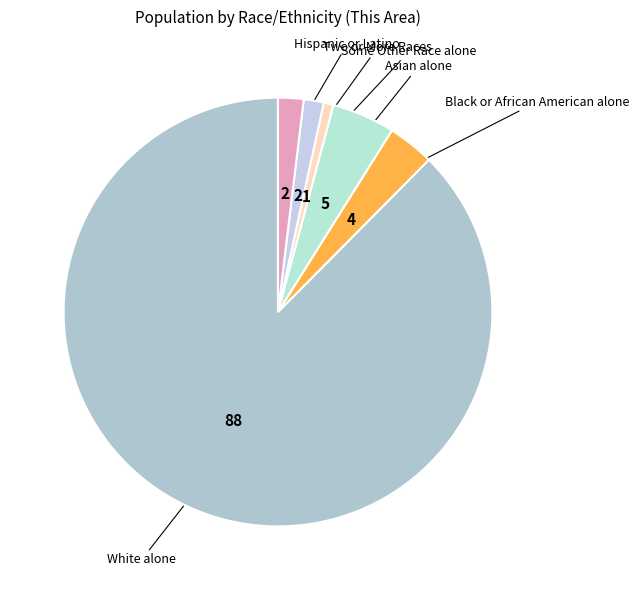

To the nearest percent, what is the difference between the largest and smallest slice percentages?

87%